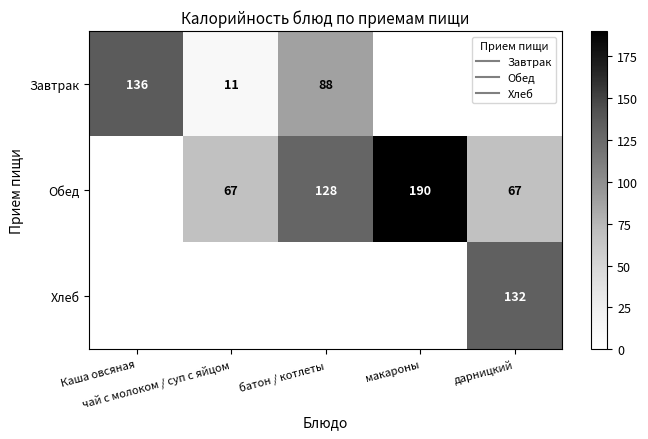

What is the average value of the Завтрак series?

47.0